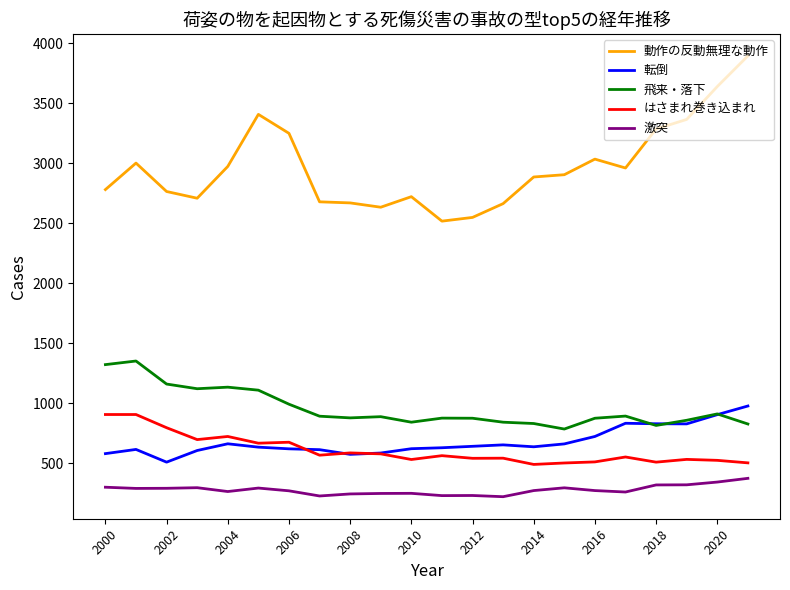

What is the average value of the 飛来・落下 series?

957